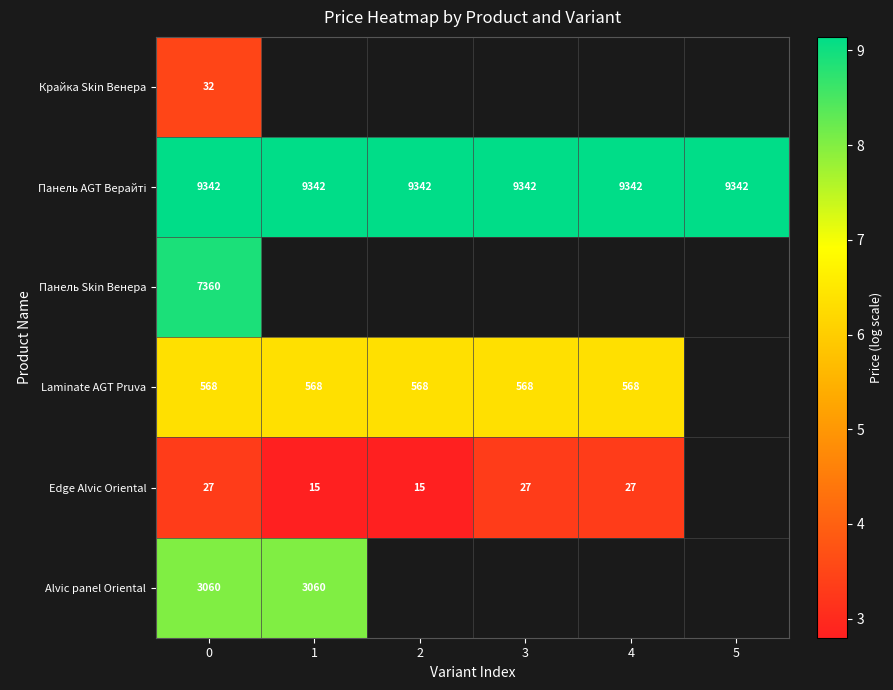

Rank the series by their maximum value, from highest to lowest.

Панель AGT Верайті, Панель Skin Венера, Alvic panel Oriental, Laminate AGT Pruva, Крайка Skin Венера, Edge Alvic Oriental